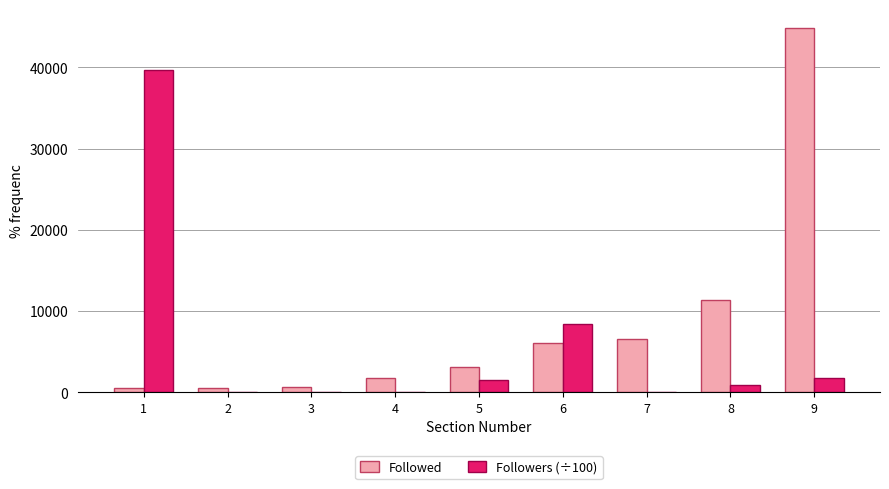

The Followed series shows 11317.0 at 8. True or false?

True